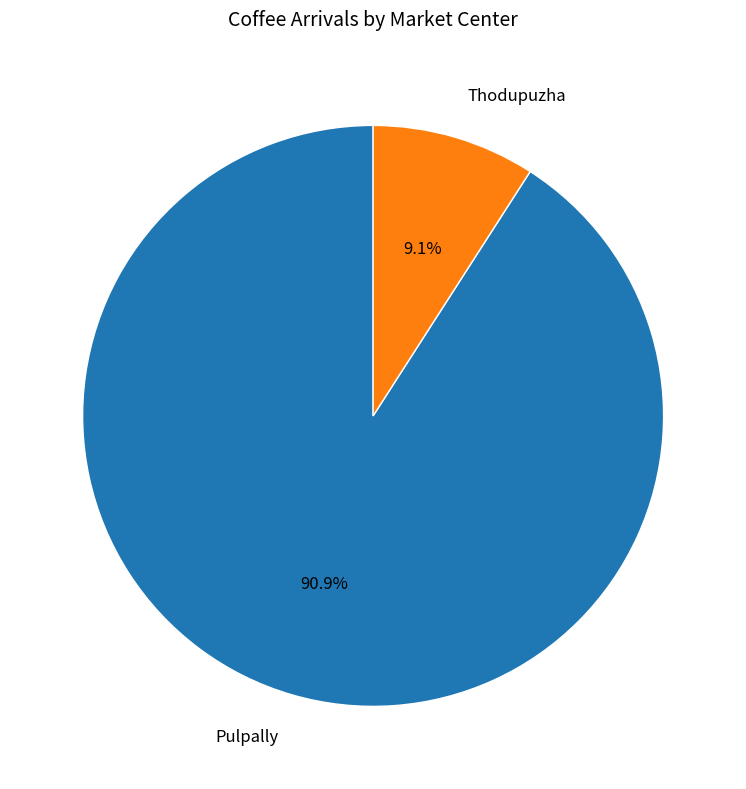

Which slice is the largest?

Pulpally